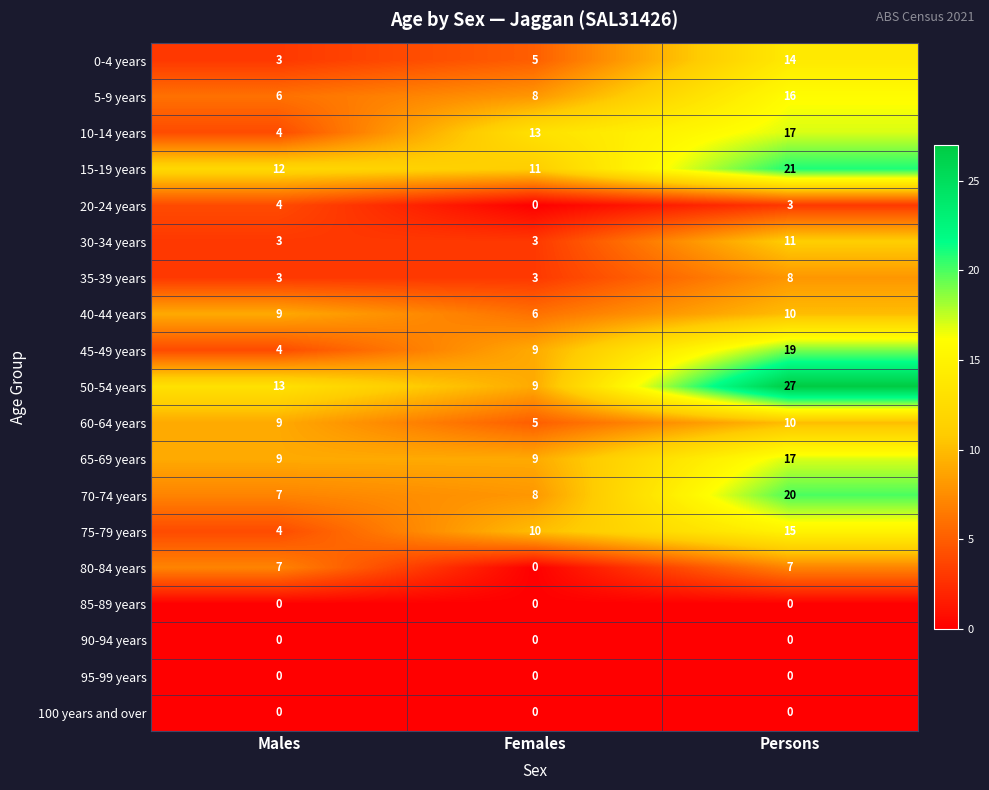

At which category is the sum across all series the highest?

Persons